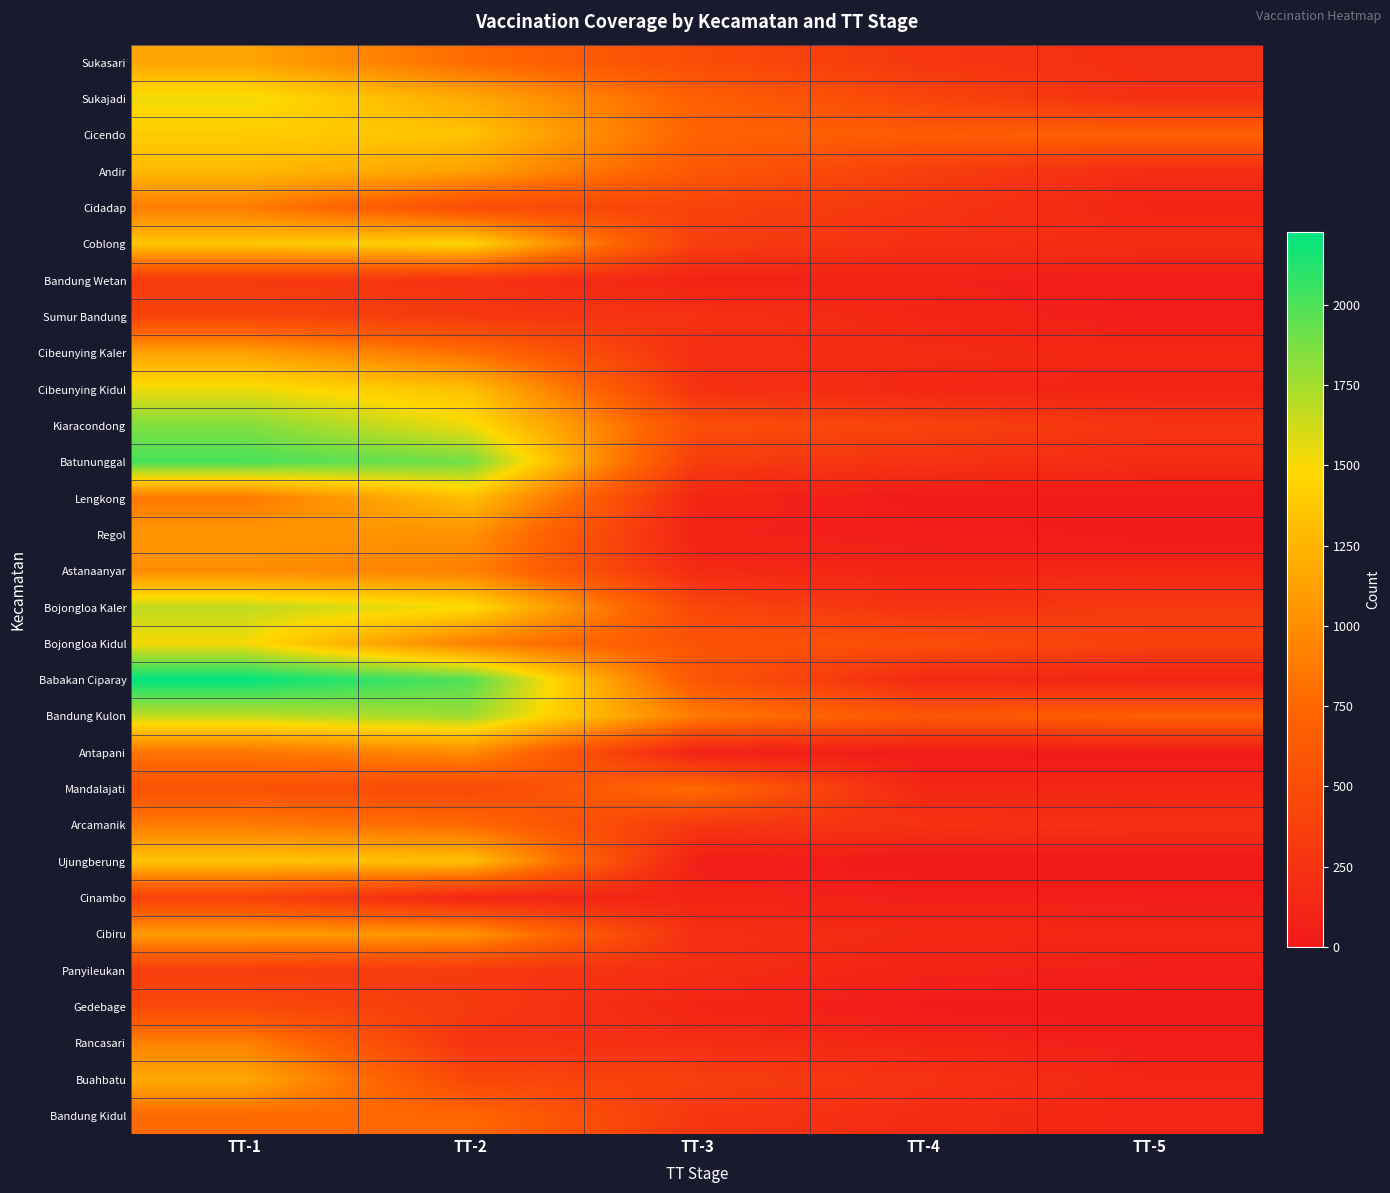

Between TT-1 and TT-2, which is larger?

TT-1